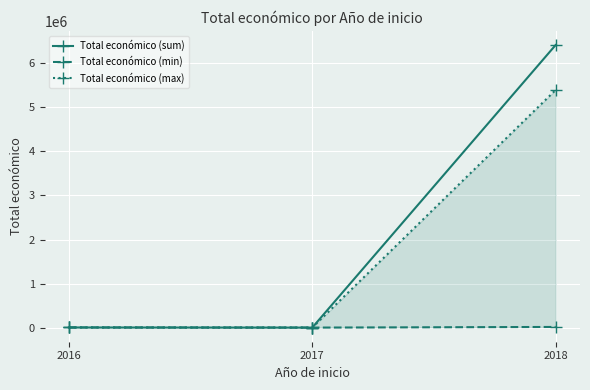

How many values in the Total económico (max) series are below 7980?

1